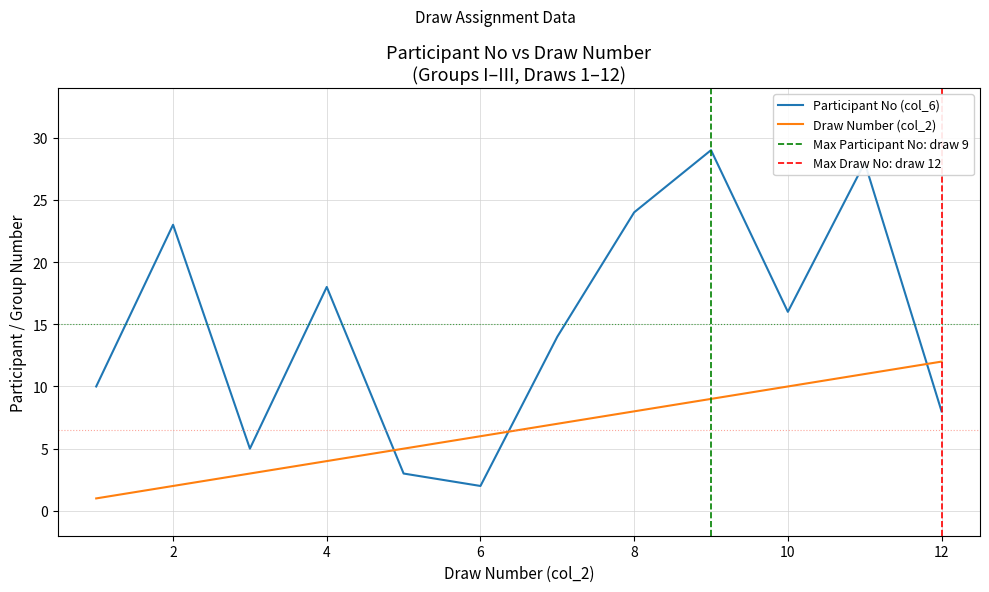

Reading right to left, list all the values displayed in this chart.

Draw Number: 12=12	11=11	10=10	9=9	8=8	7=7	6=6	5=5	4=4	3=3	2=2	1=1
Participant No: 12=8	11=28	10=16	9=29	8=24	7=14	6=2	5=3	4=18	3=5	2=23	1=10